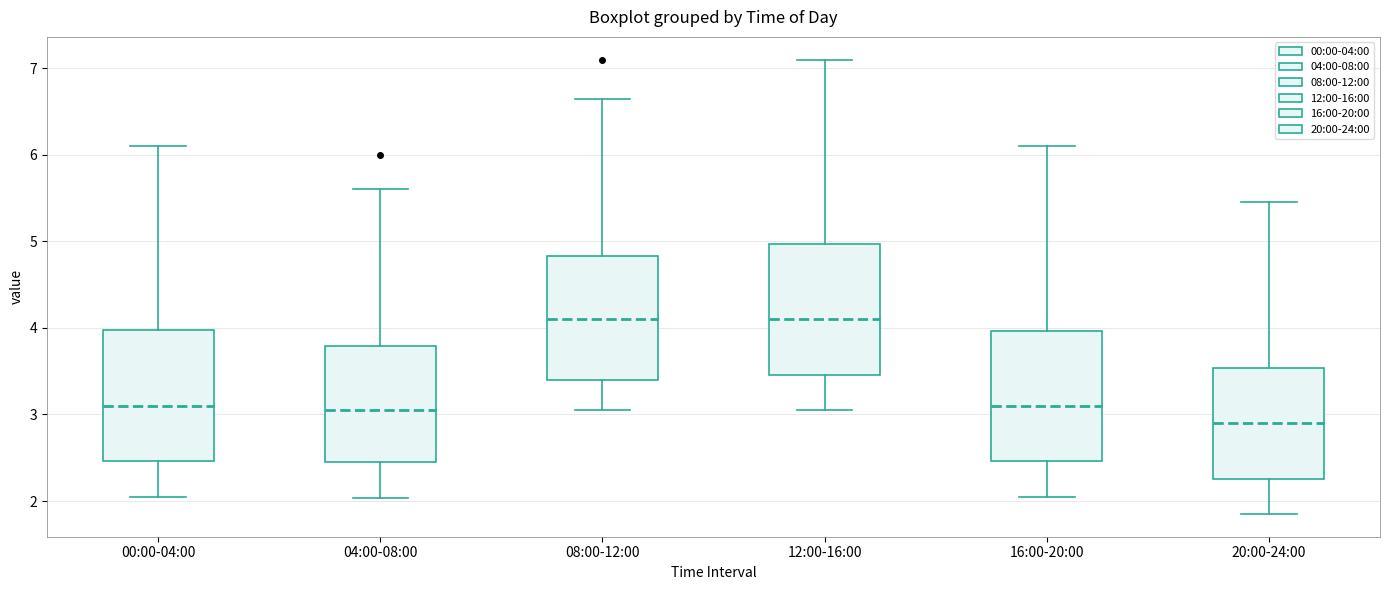

Where is the lower edge of the box for 00:00-04:00 on the y-axis? The values are not printed on the chart, so give them approximately, as read against the axis.

2.5